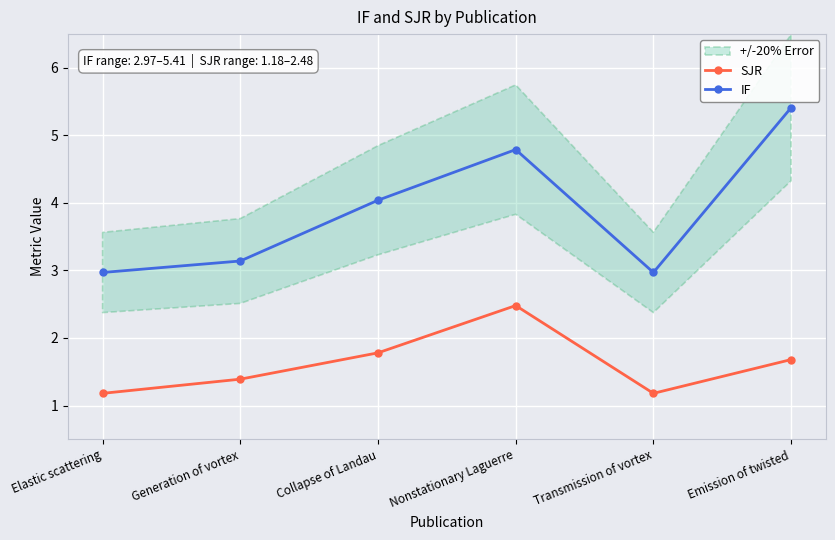

Which series has the largest total across all categories?

IF